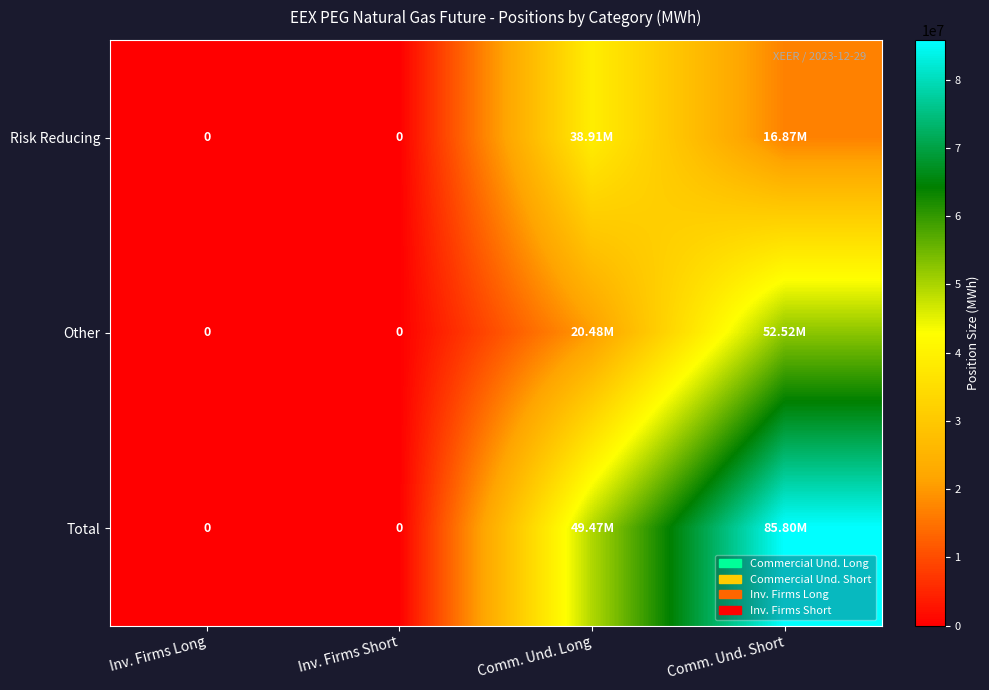

What value does the Other series have at Comm. Und. Long?

20479723.0